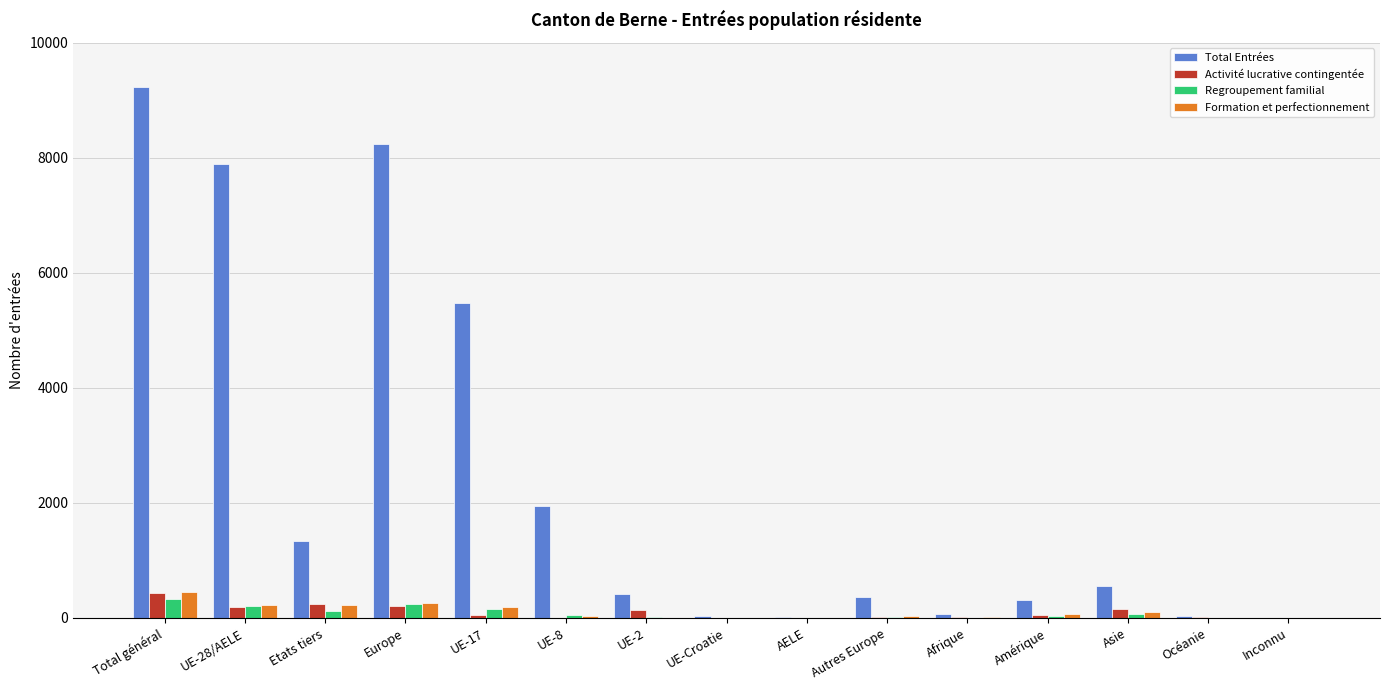

What is the sum of all Regroupement familial values?

1248